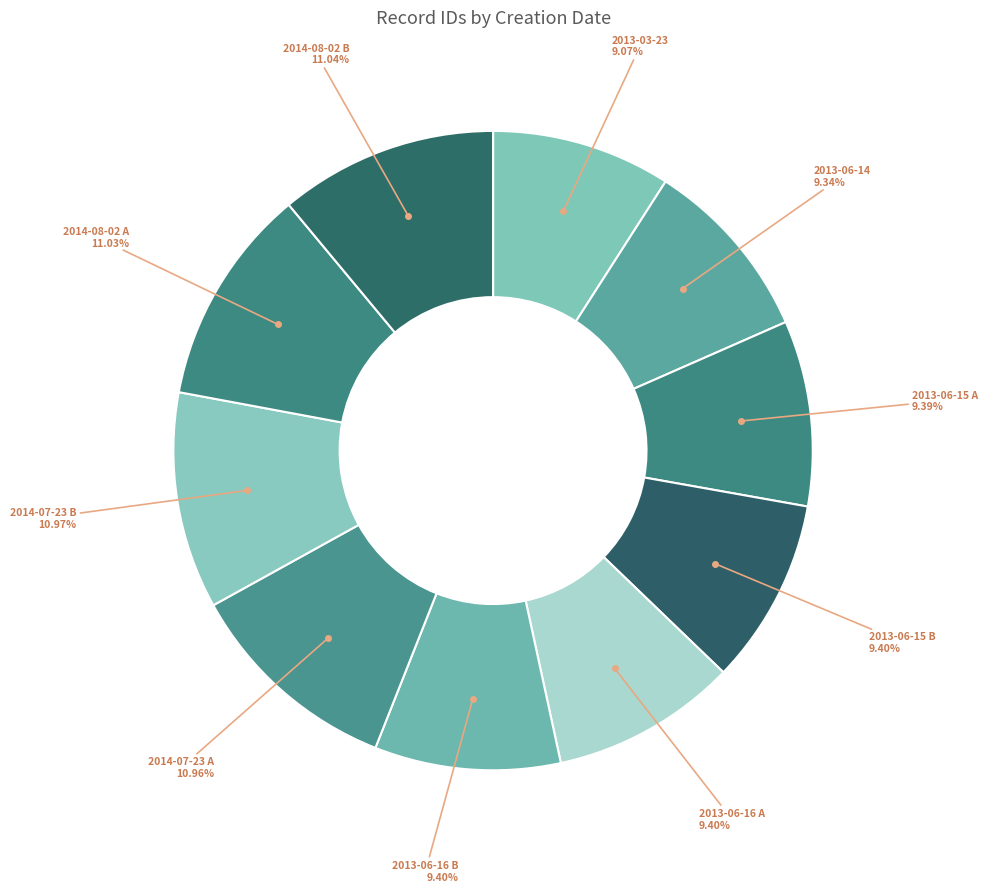

What is the ratio of the value at 2013-06-14 to the value at 2013-06-16 B?

1.0